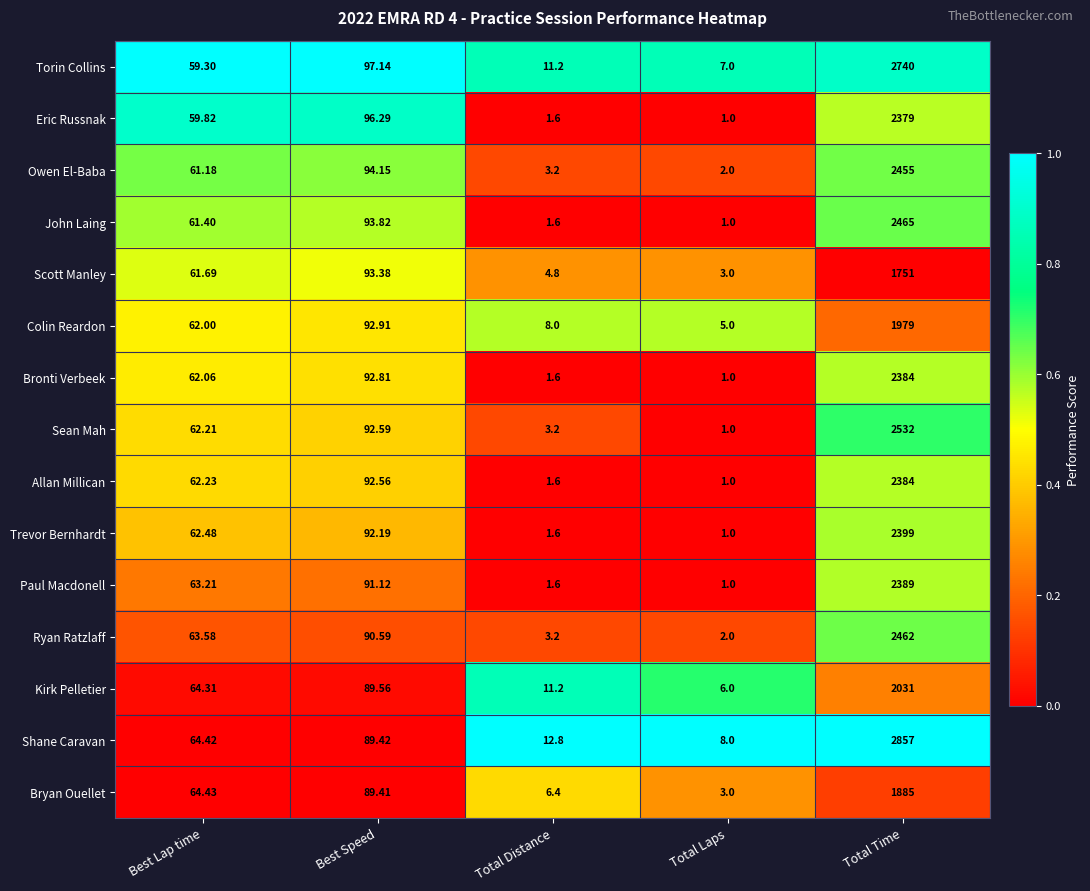

Rank the series at Best Speed from highest to lowest value.

Torin Collins, Eric Russnak, Owen El-Baba, John Laing, Scott Manley, Colin Reardon, Bronti Verbeek, Sean Mah, Allan Millican, Trevor Bernhardt, Paul Macdonell, Ryan Ratzlaff, Kirk Pelletier, Shane Caravan, Bryan Ouellet